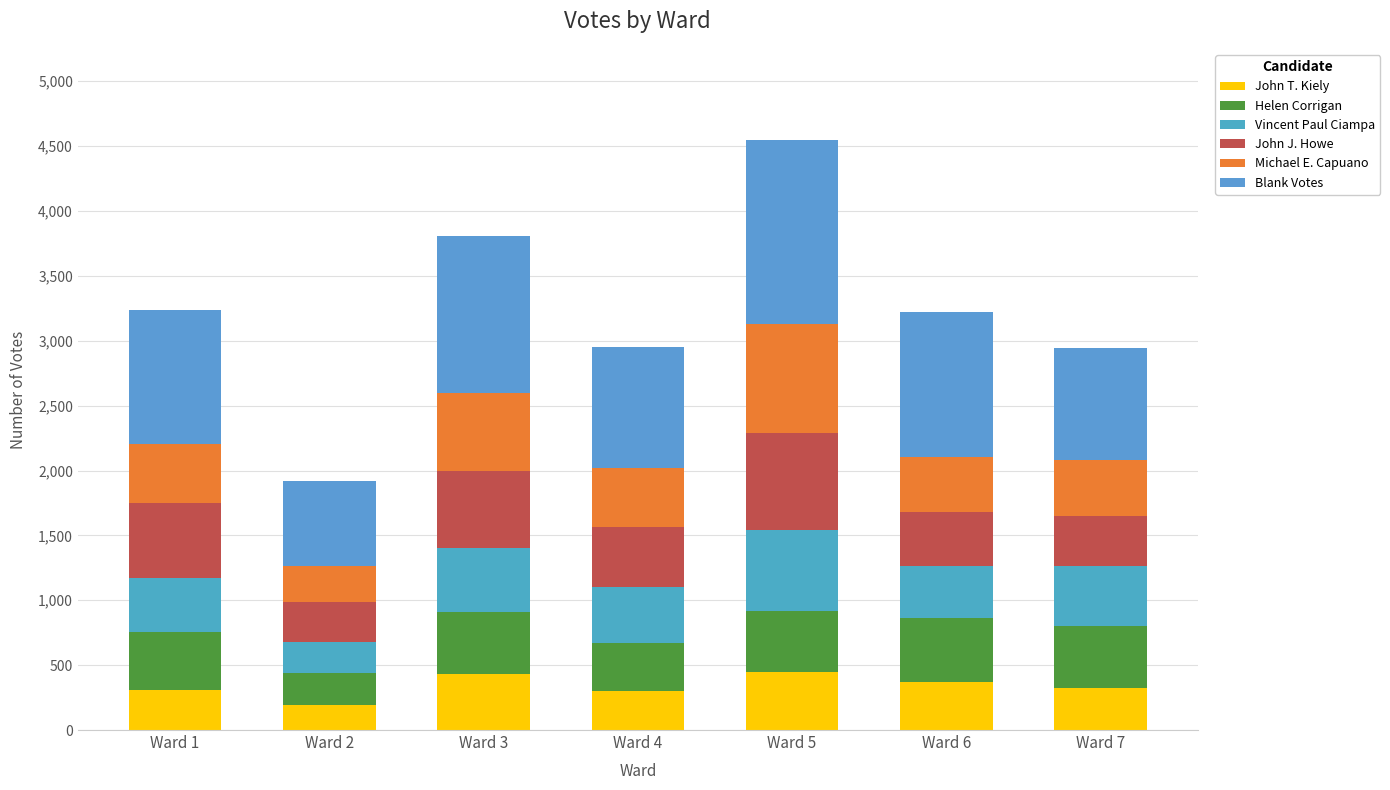

List the labels in order of John T. Kiely value, smallest first.

Ward 2, Ward 4, Ward 1, Ward 7, Ward 6, Ward 3, Ward 5